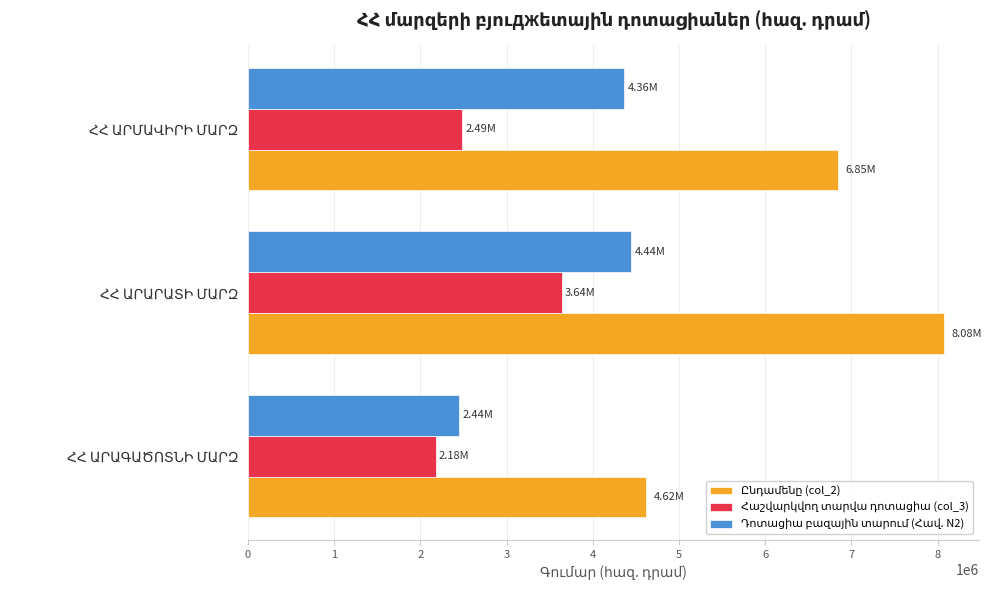

What is the value of the Դոտացիա բազային տարում (Հավ. N2) bar at the 3rd from the left?

4364899.2